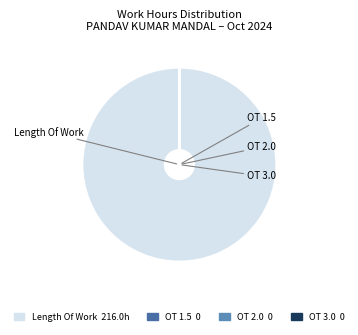

Does any single category account for the majority?

Yes